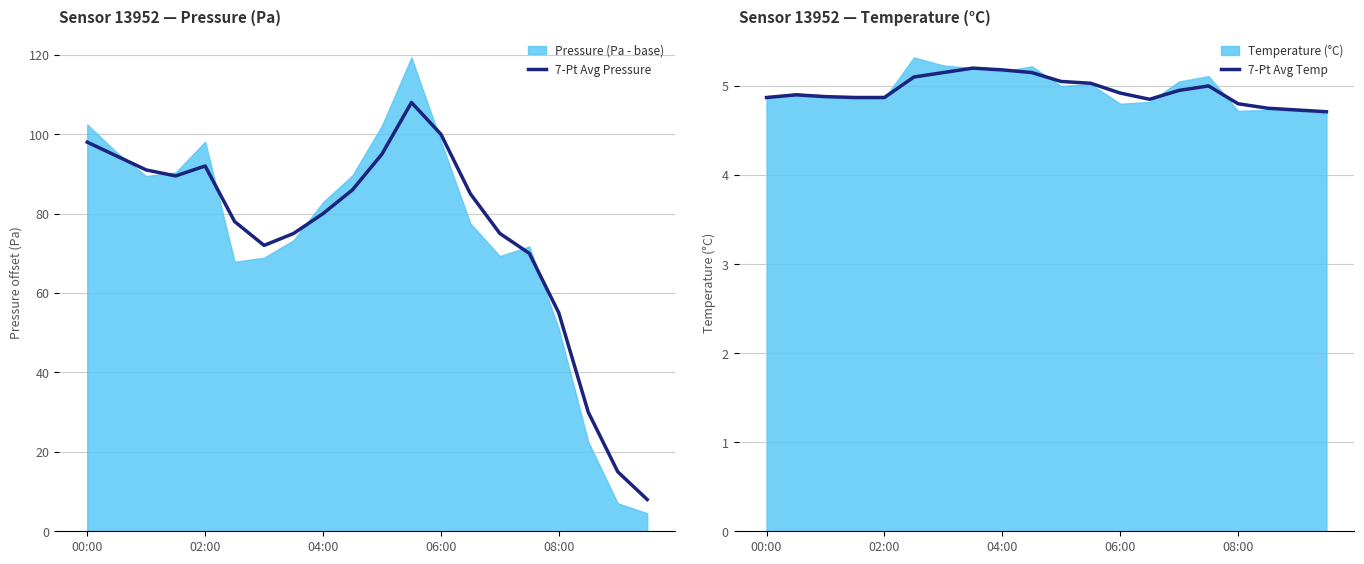

Where is the first local maximum for 7-Pt Avg Pressure?

02:00